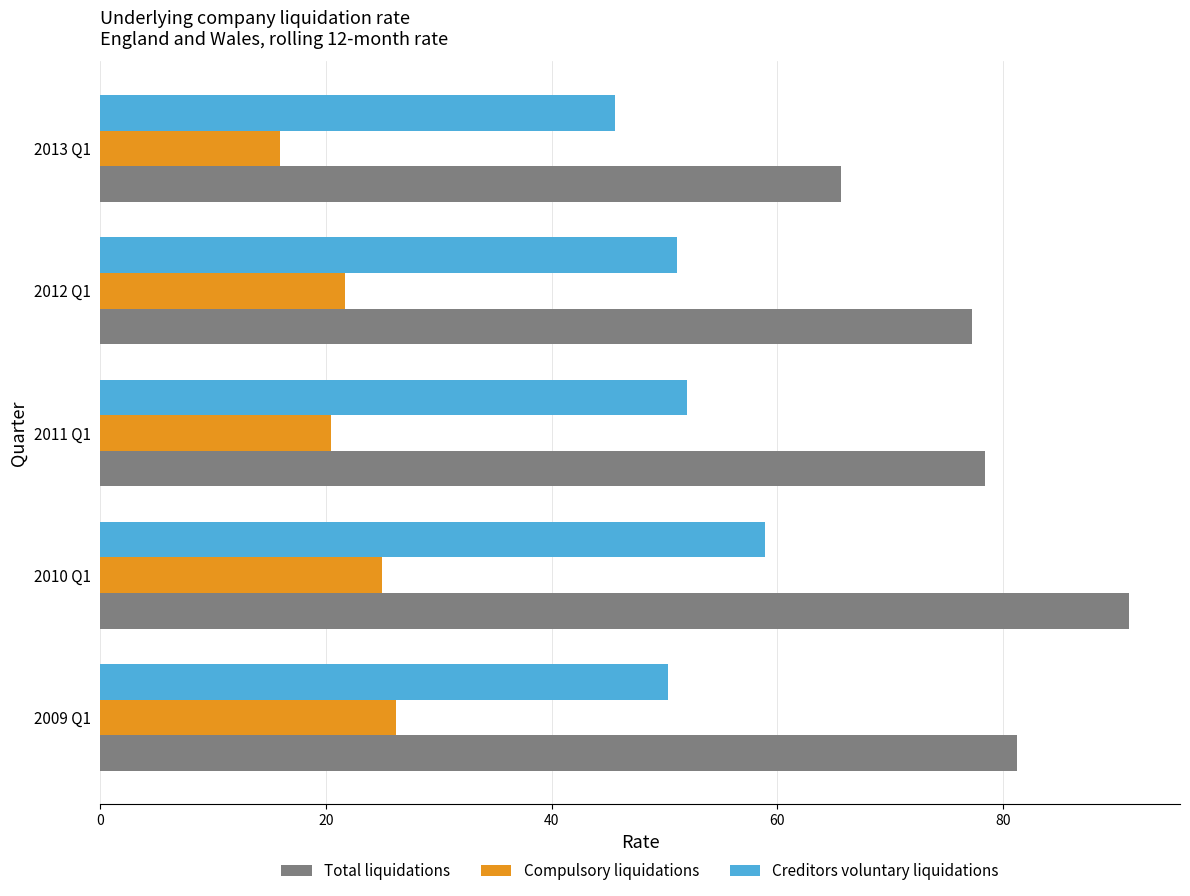

Rank the series by their average value, from lowest to highest.

Compulsory liquidations, Creditors voluntary liquidations, Total liquidations